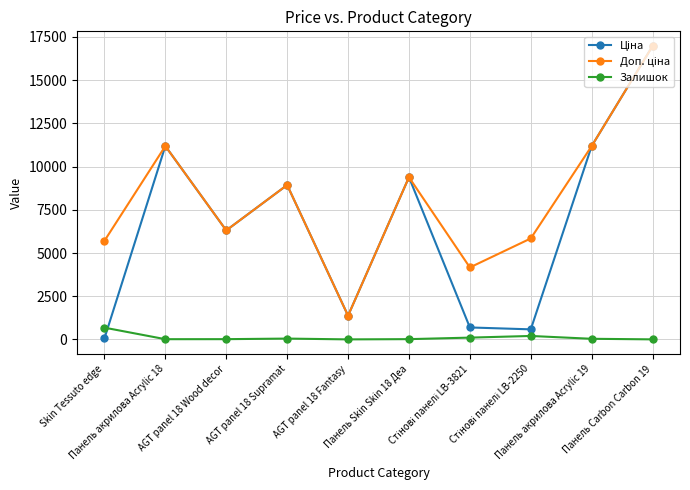

Reading left to right, what are all the values shown in this chart?

Ціна: Skin Tessuto edge=57.0	Панель акрилова Acrylic 18=11188.2	AGT panel 18 Wood decor=6308.8	AGT panel 18 Supramat=8934.1	AGT panel 18 Fantasy=1375.4	Панель Skin Skin 18 Деа=9384.0	Стінові панелі LB-3821=694.3	Стінові панелі LB-2250=584.4	Панель акрилова Acrylic 19=11188.2	Панель Carbon Carbon 19=16976.3
Доп. ціна: Skin Tessuto edge=5705.0	Панель акрилова Acrylic 18=11188.2	AGT panel 18 Wood decor=6308.8	AGT panel 18 Supramat=8934.1	AGT panel 18 Fantasy=1375.0	Панель Skin Skin 18 Деа=9384.0	Стінові панелі LB-3821=4165.6	Стінові панелі LB-2250=5843.9	Панель акрилова Acrylic 19=11188.2	Панель Carbon Carbon 19=16976.3
Залишок: Skin Tessuto edge=683.0	Панель акрилова Acrylic 18=15.0	AGT panel 18 Wood decor=17.0	AGT panel 18 Supramat=50.0	AGT panel 18 Fantasy=4.0	Панель Skin Skin 18 Деа=18.0	Стінові панелі LB-3821=106.0	Стінові панелі LB-2250=202.0	Панель акрилова Acrylic 19=38.0	Панель Carbon Carbon 19=5.0